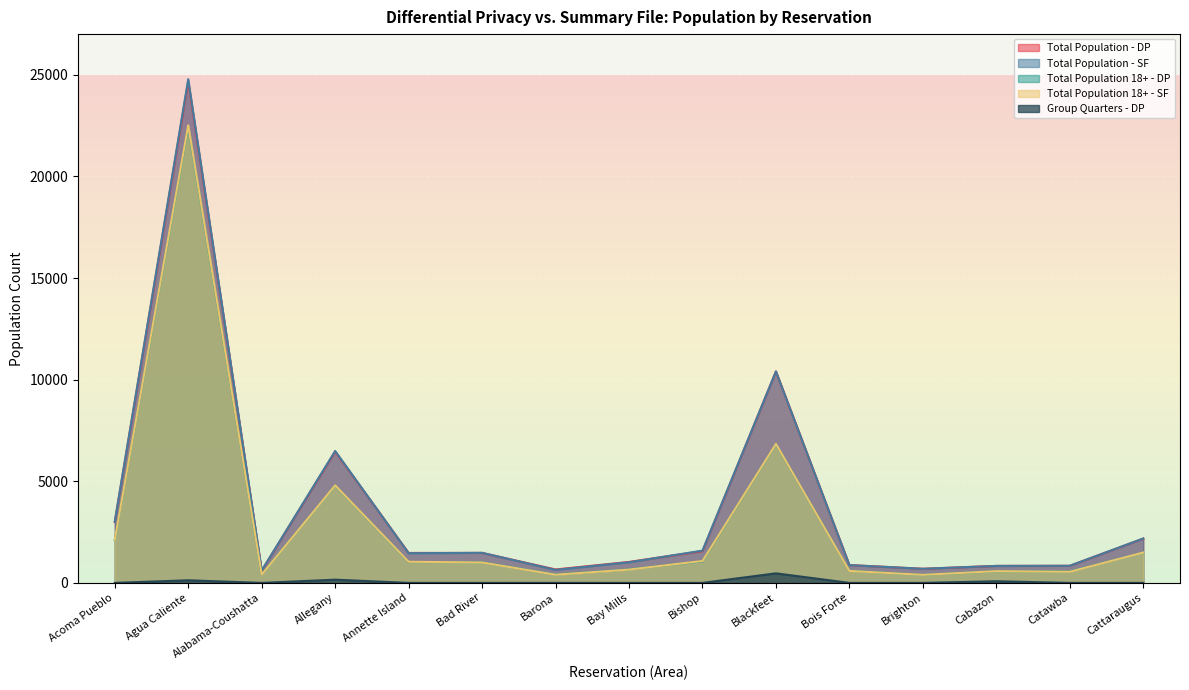

Reading left to right, extract all data points from this chart.

Total Population - DP: 3000	24679	602	6460	1473	1475	661	1031	1563	10402	878	695	836	841	2178
Total Population - SF: 3011	24781	608	6490	1460	1479	640	1014	1588	10405	874	694	835	841	2185
Total Population 18+ - DP: 2111	22445	407	4791	1029	1010	412	665	1059	6826	597	394	573	560	1495
Total Population 18+ - SF: 2119	22516	408	4799	1039	1005	403	655	1078	6838	589	396	577	548	1495
Group Quarters - DP: 0	128	0	158	0	0	1	0	0	470	0	0	80	0	0